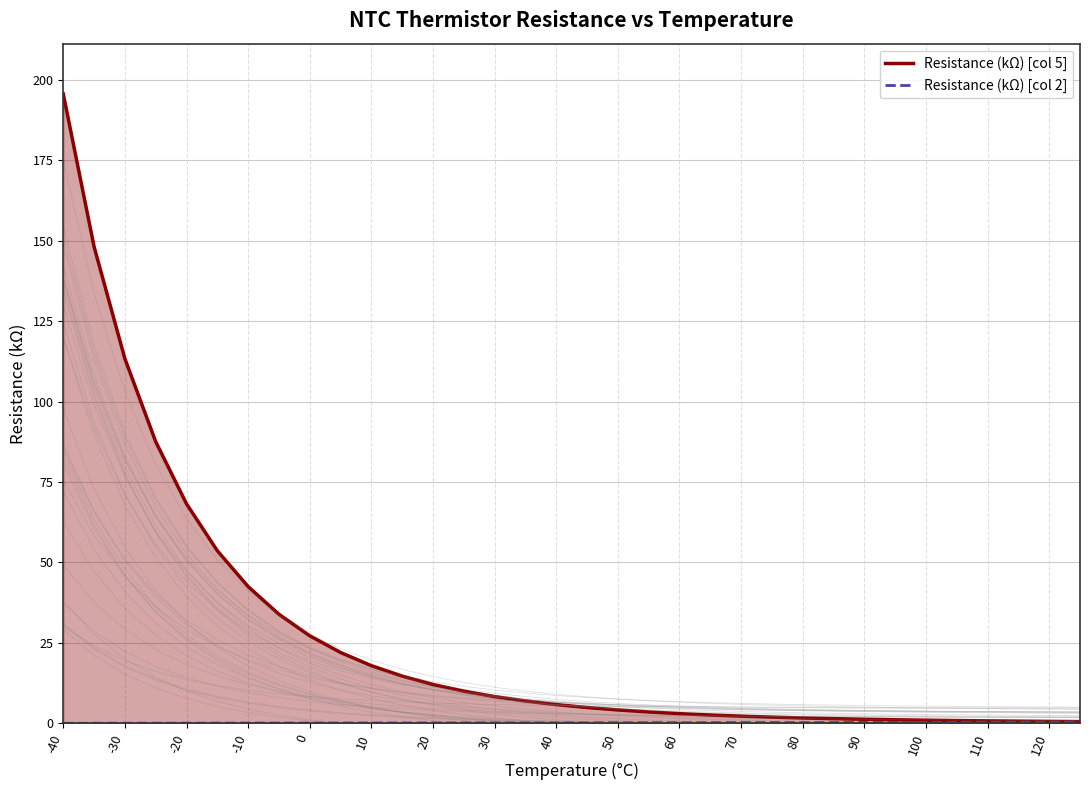

What is the sum of all Resistance (kΩ) [col 2] values?

5.9